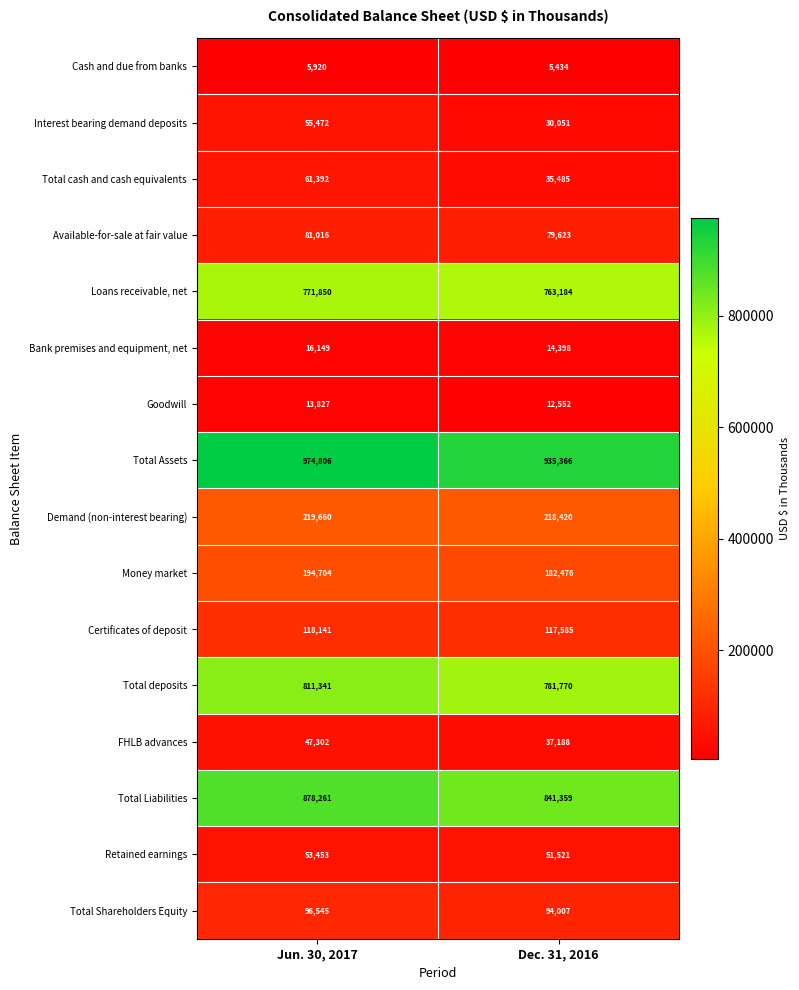

What is the difference between the highest and lowest values at Dec. 31, 2016?

929932